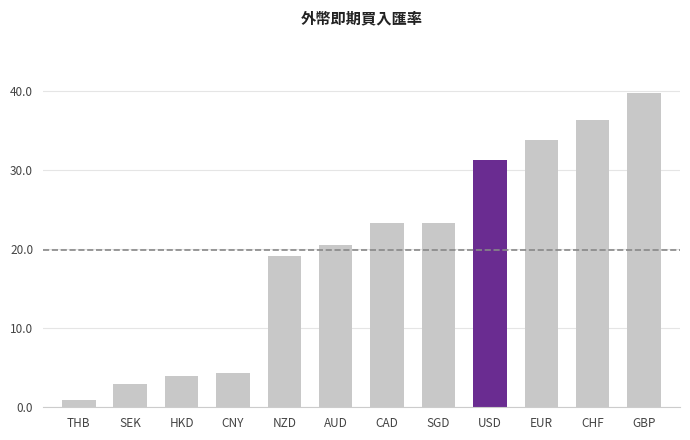

At which category does the chart reach its peak across all series?

GBP